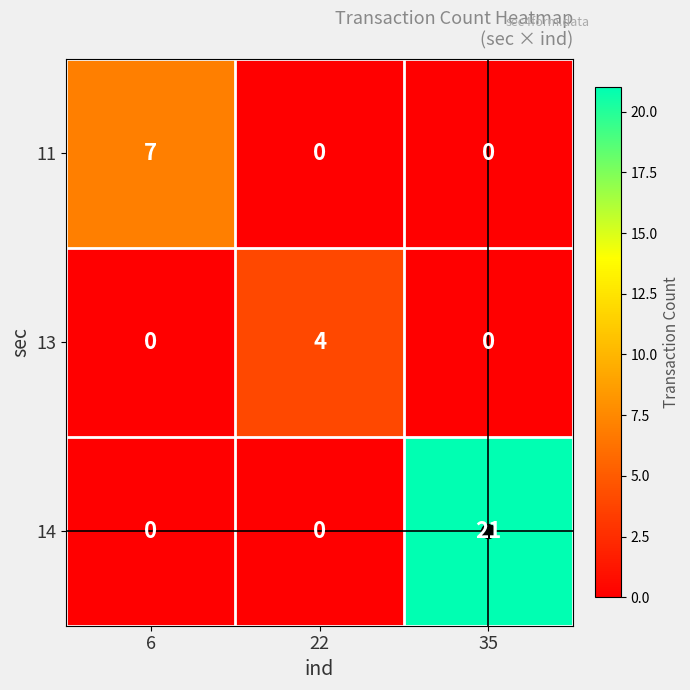

Count the 11 values in the range 0 to 7.

3